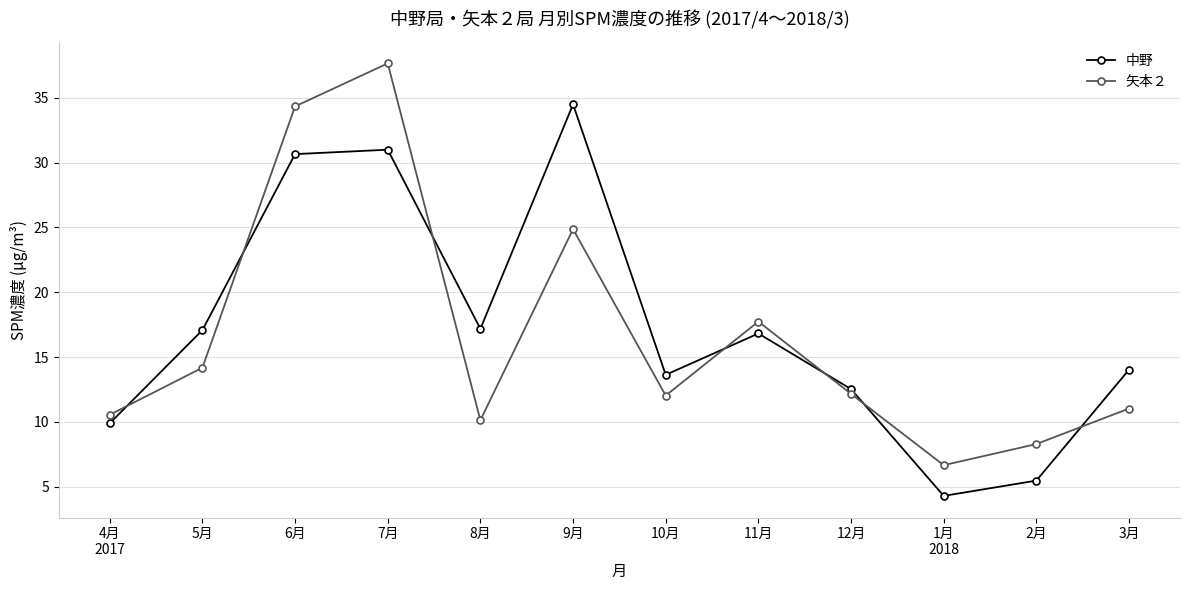

At how many categories does at least one series exceed 30?

3